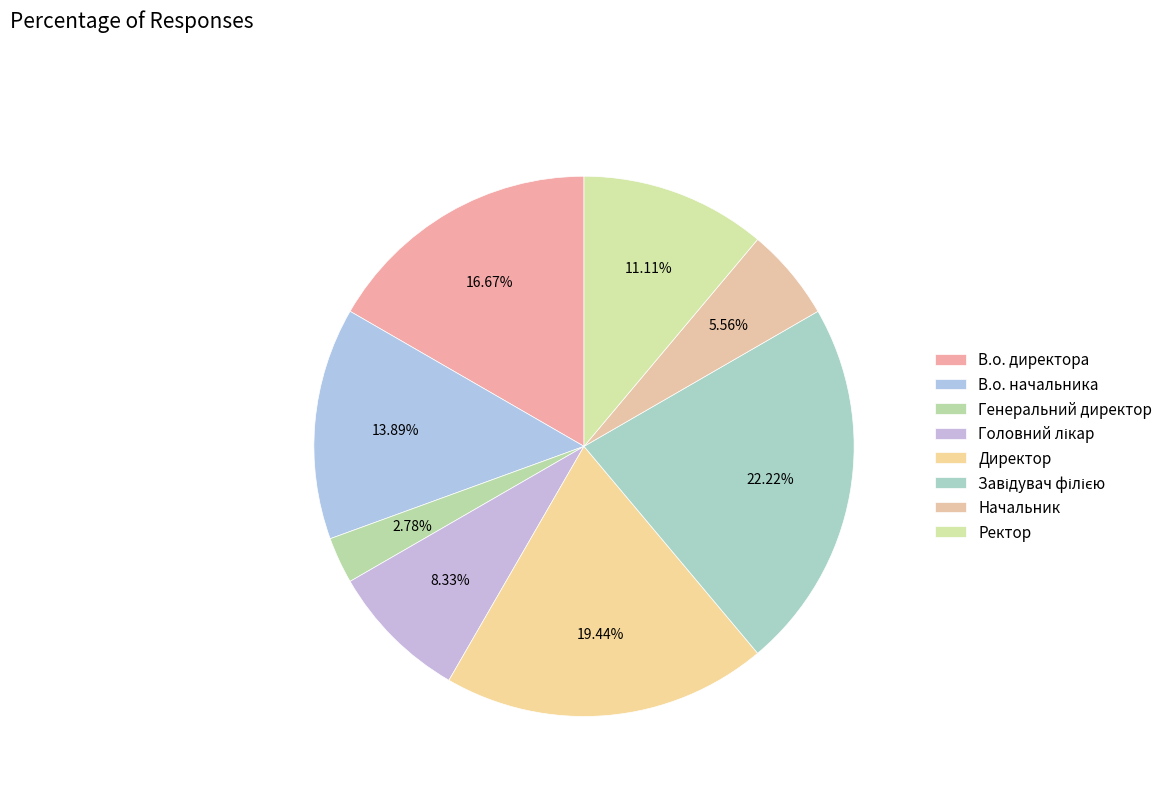

Count the number of slices in the pie.

8